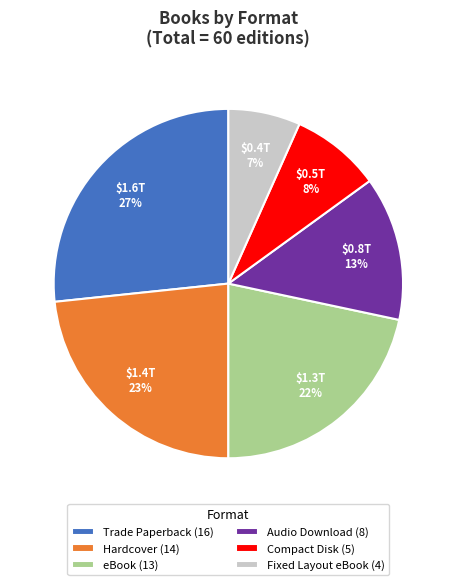

To the nearest percent, what is the difference between the largest and smallest slice percentages?

20%